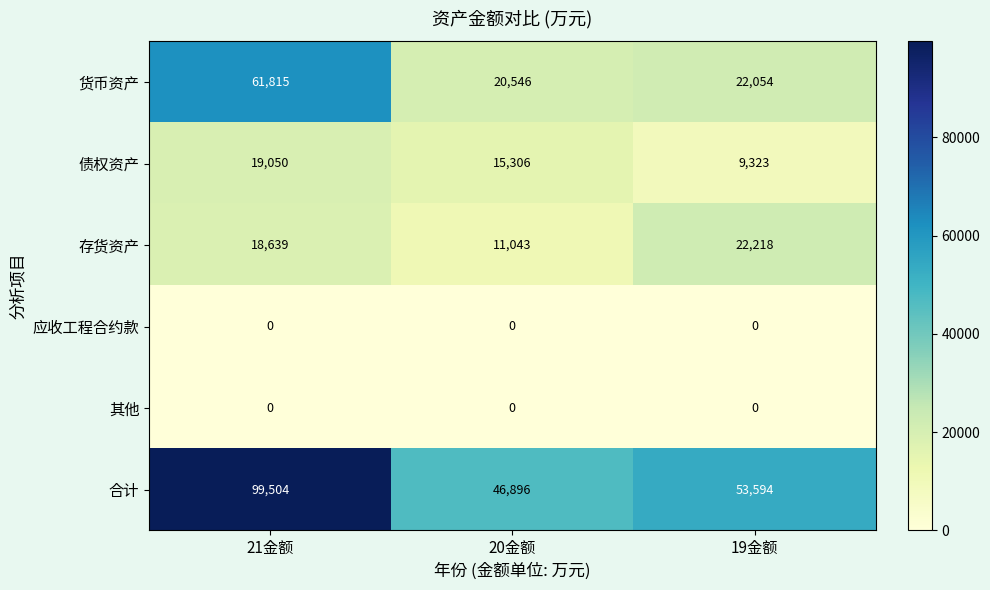

At which label is 合计 closest to 73200?

19金额